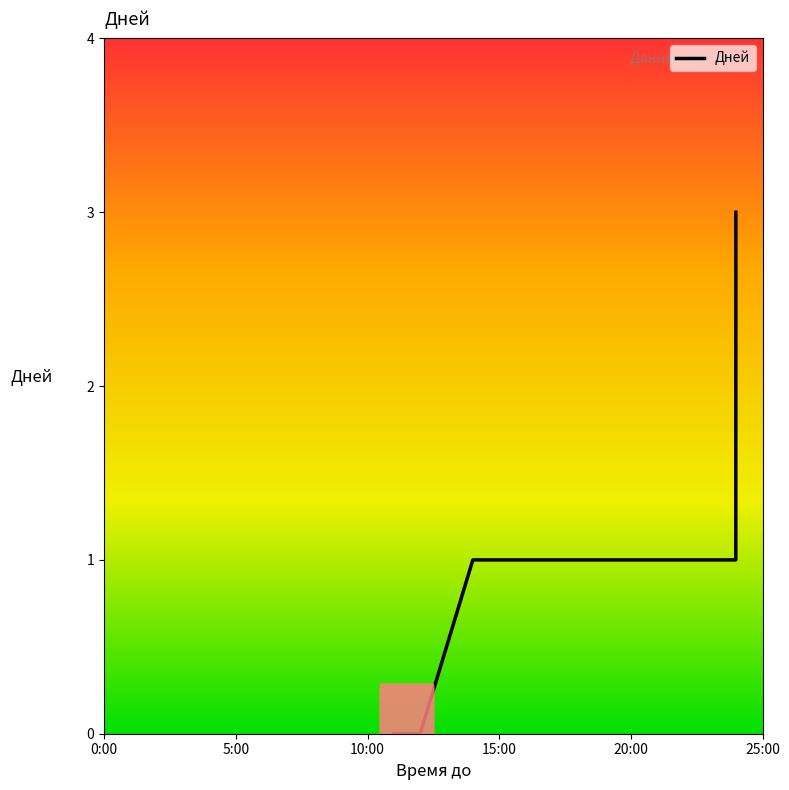

What is the difference between the maximum and minimum values?

3